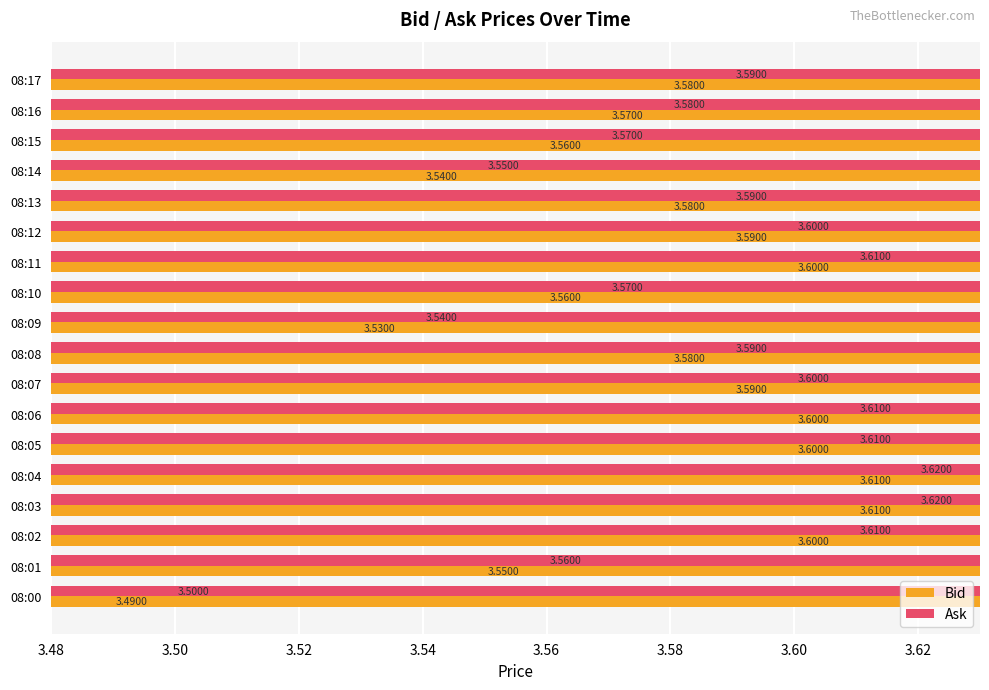

At how many categories does at least one series exceed 3?

18